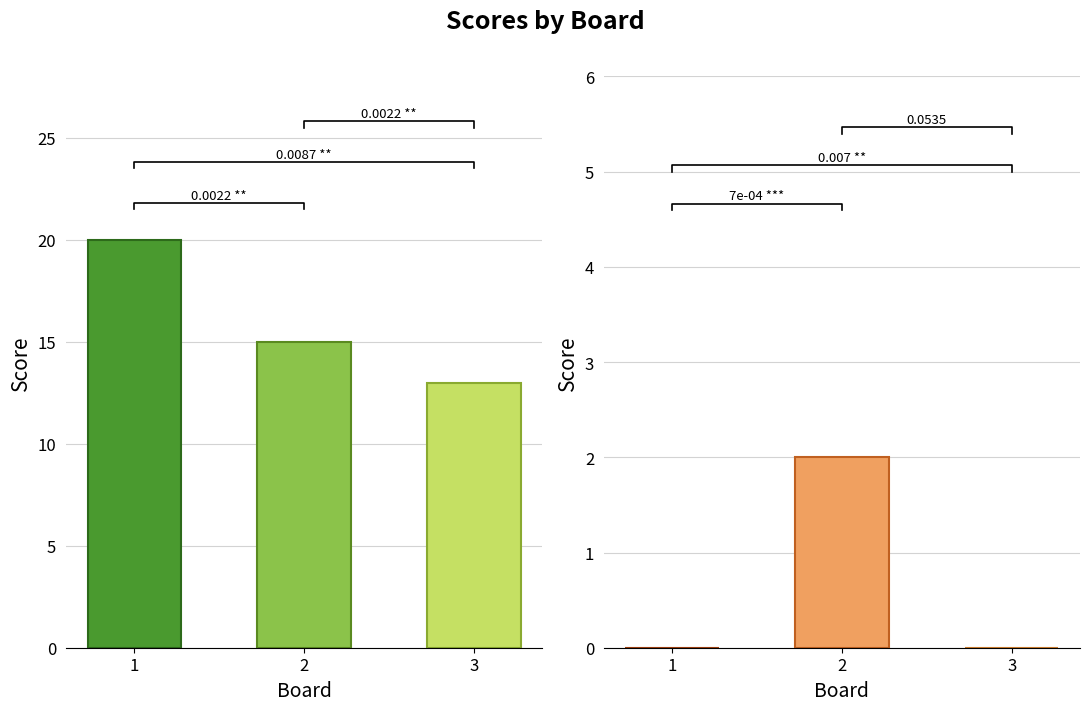

Read the Score 2 value at 1.

20